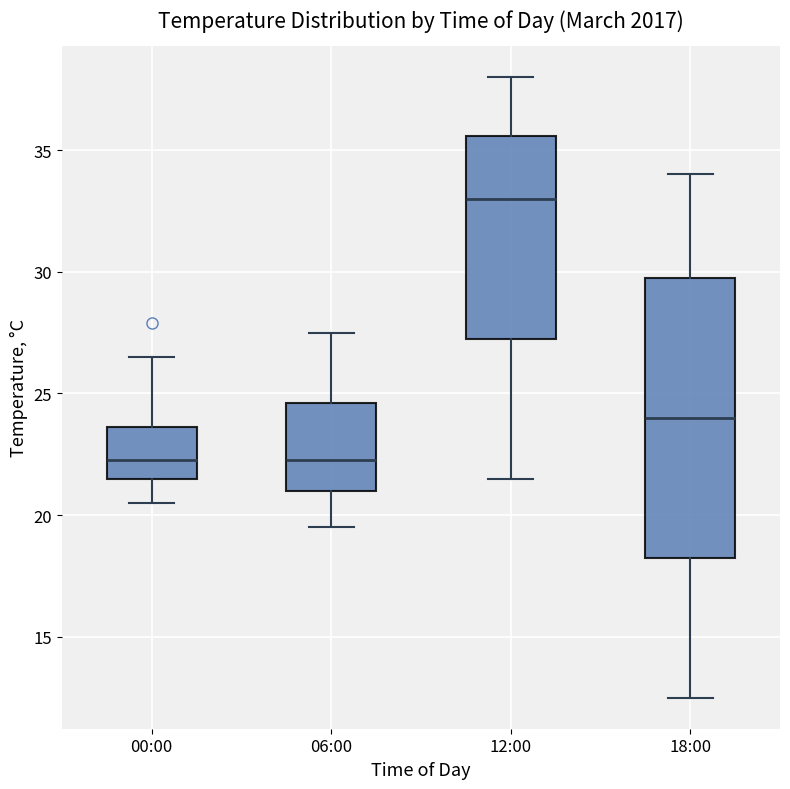

Reading left to right, transcribe this box plot: for each box, give where its median line is, the range the box spans, and where its two whiskers end, as read against the y-axis. The values are not printed on the chart, so give them approximately, as read against the axis.

00:00: median 22.5, box 21.5 to 23.5, whiskers 20.5 to 26.5
06:00: median 22.5, box 21.0 to 24.5, whiskers 19.5 to 27.5
12:00: median 33.0, box 27.5 to 35.5, whiskers 21.5 to 38.0
18:00: median 24.0, box 18.5 to 30.0, whiskers 12.5 to 34.0